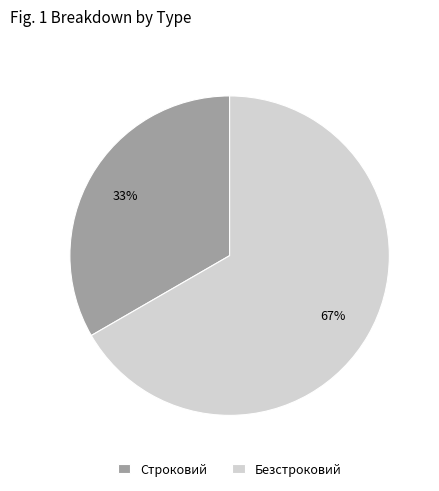

Do Строковий and Безстроковий together represent more than half of the pie?

Yes